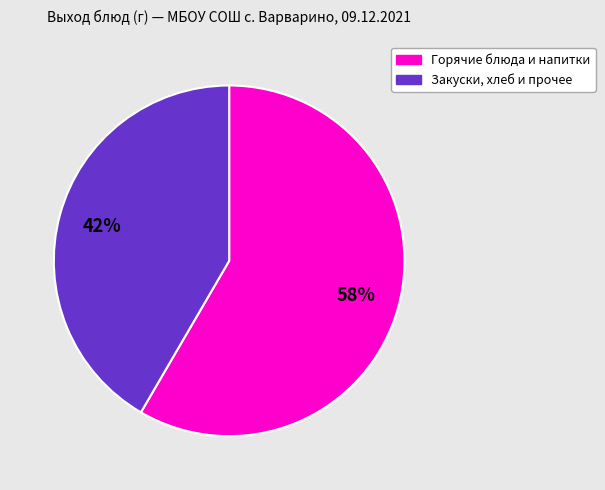

Is there a majority slice in this chart?

Yes